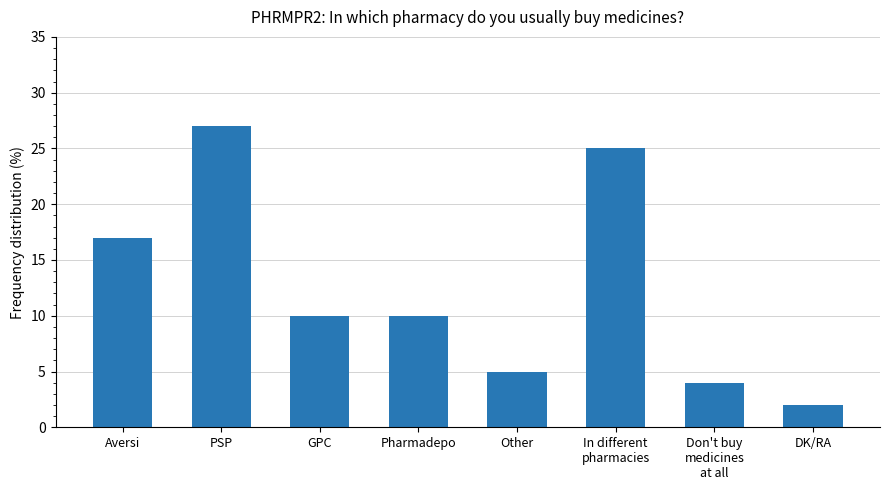

Approximately how many times larger is the value at DK/RA compared to In different
pharmacies?

0.1